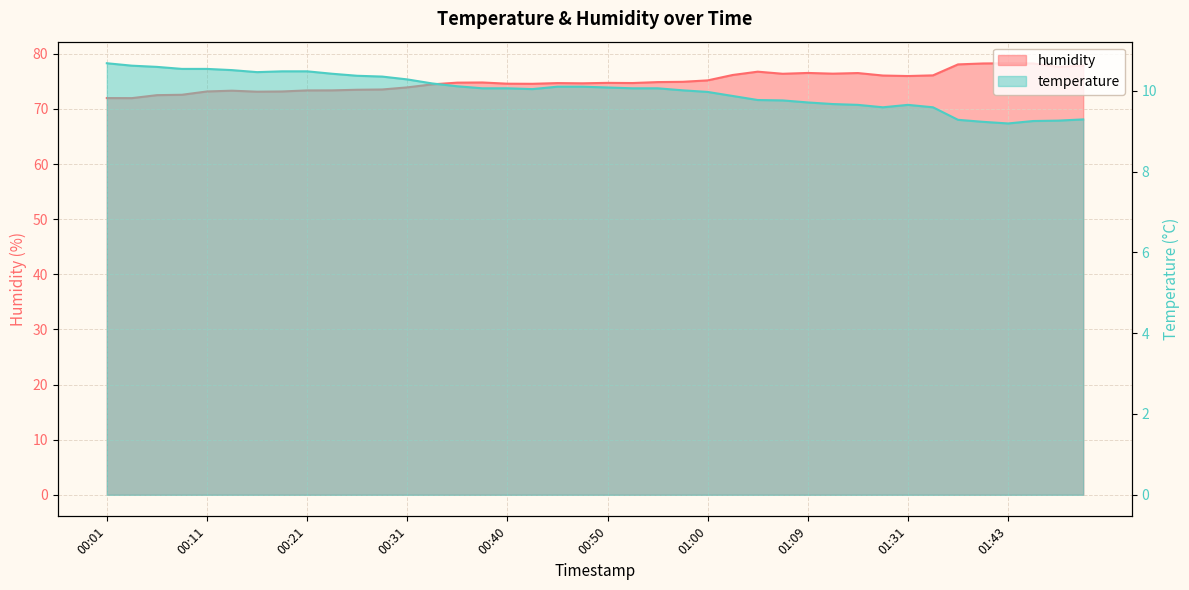

List the labels in order of temperature value, largest first.

00:01, 00:04, 00:06, 00:09, 00:11, 00:14, 00:18, 00:21, 00:16, 00:23, 00:26, 00:28, 00:31, 00:33, 00:35, 00:45, 00:48, 00:50, 00:38, 00:40, 00:52, 00:55, 00:43, 00:57, 01:00, 01:02, 01:05, 01:07, 01:09, 01:12, 01:15, 01:31, 01:28, 01:33, 01:51, 01:38, 01:48, 01:46, 01:41, 01:43